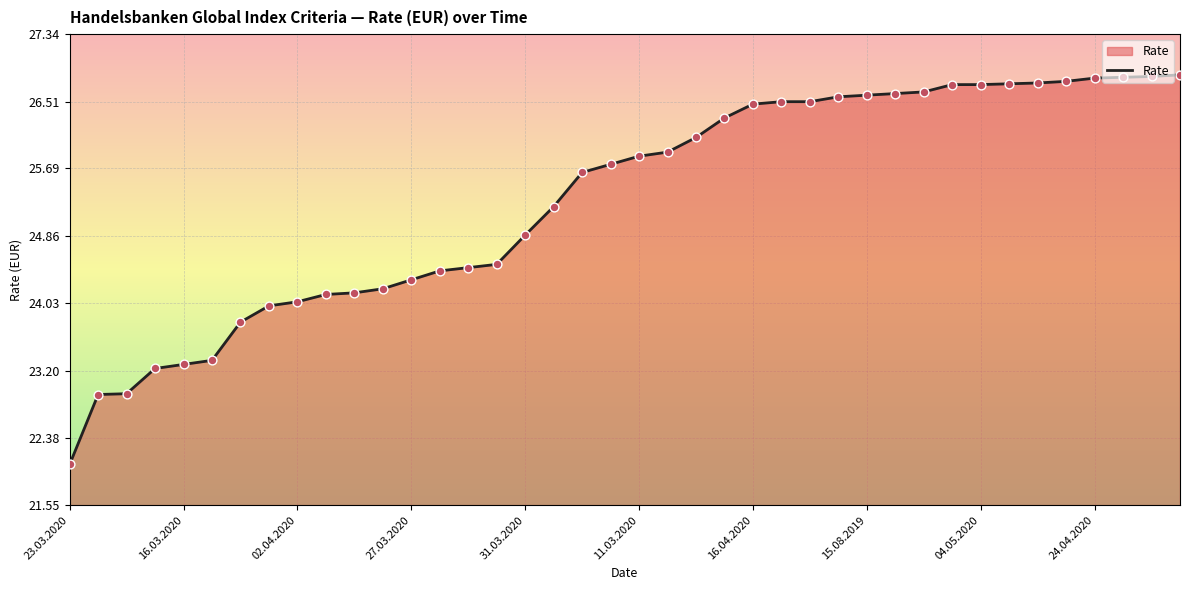

What is the minimum value shown in the chart?

22.1